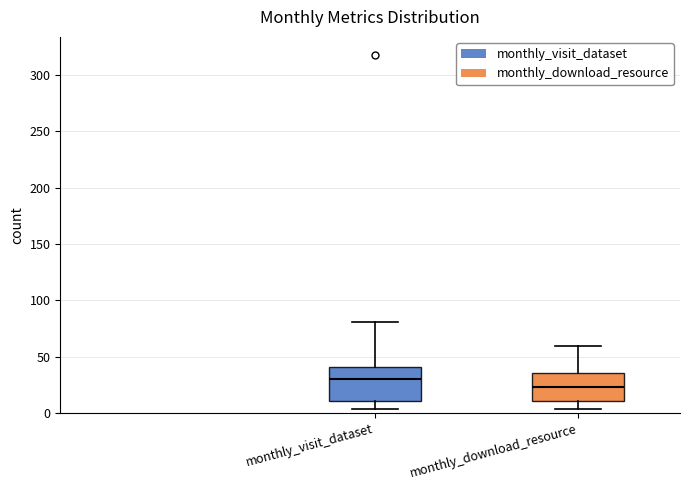

Which box has the lowest median line?

monthly_download_resource